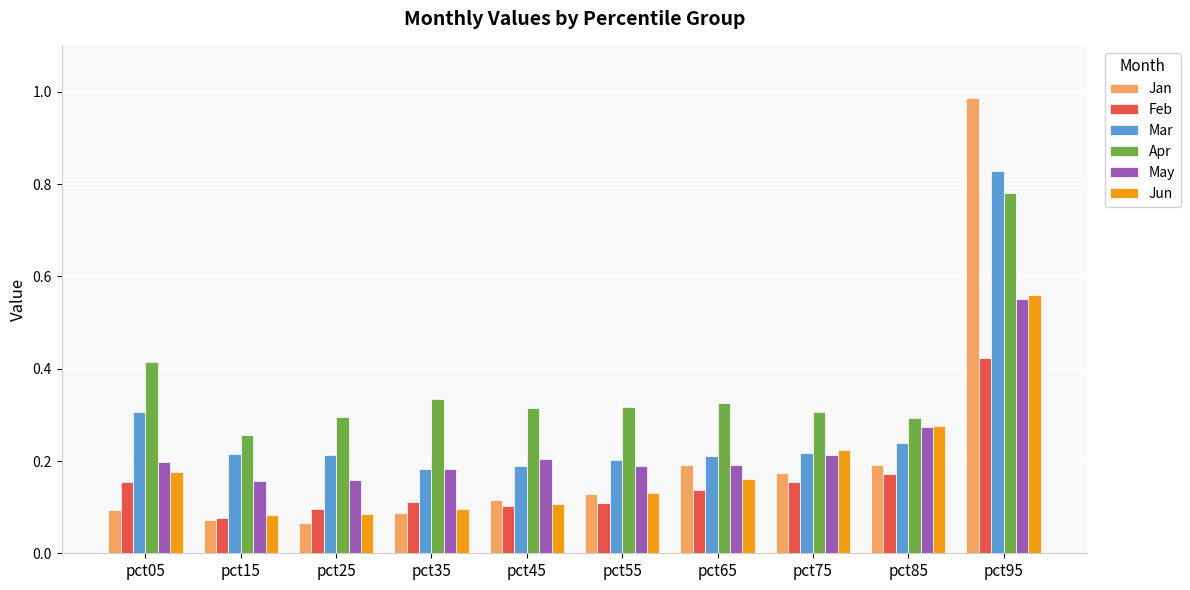

How many bars are there in total?

60